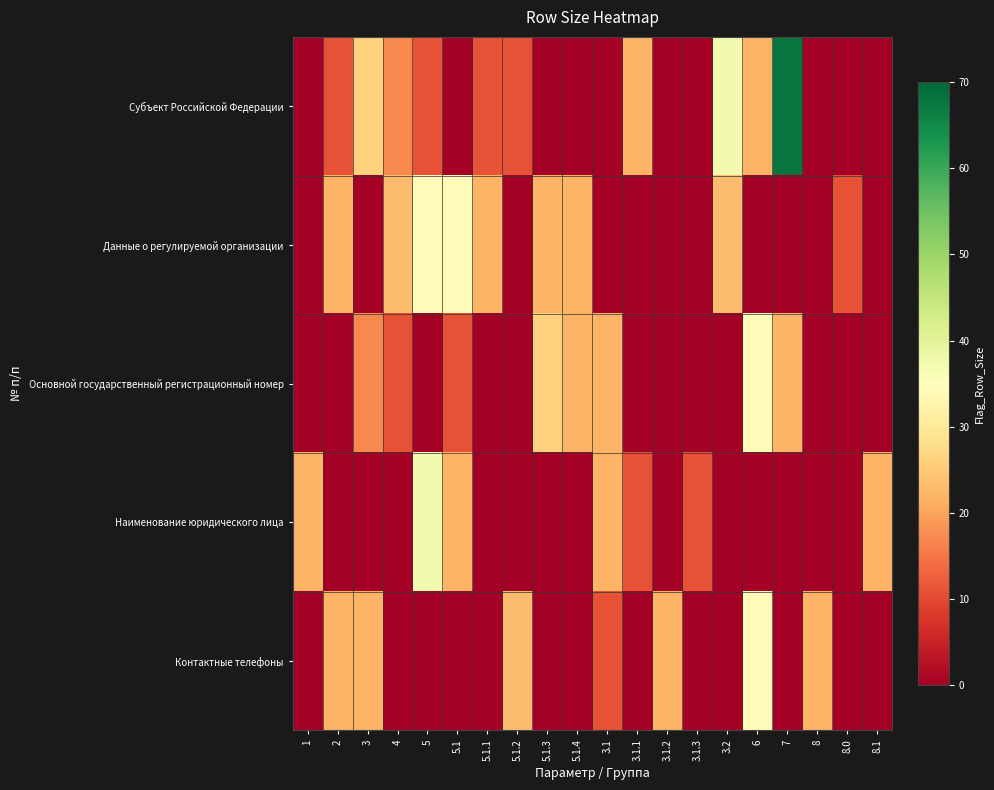

What is the spread (max minus min) of values at 1?

22